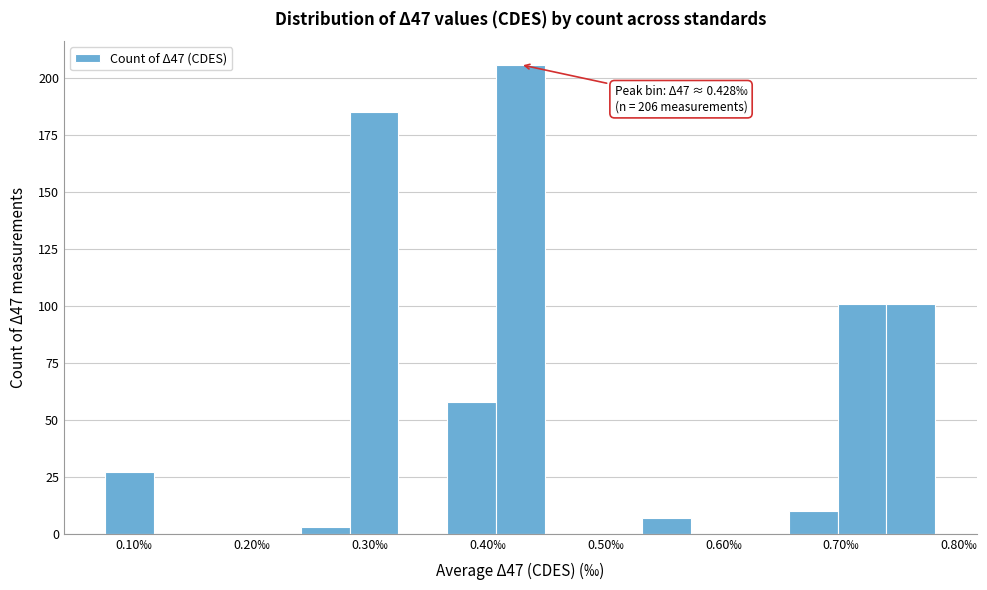

Which range on the x-axis has the tallest bar?

0.41 to 0.45